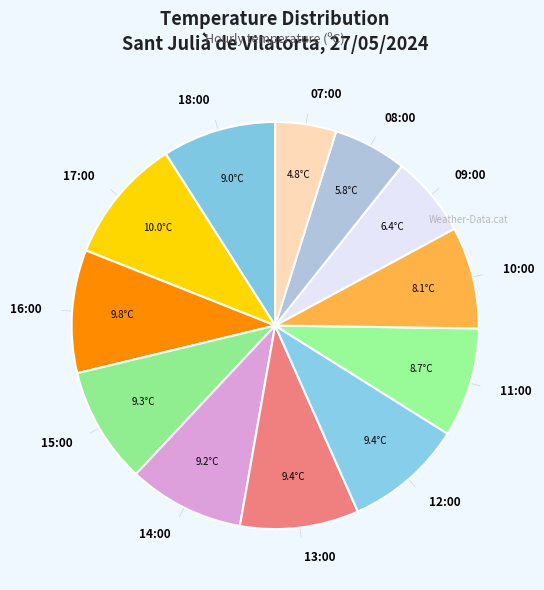

Is the sum of 16:00 and 09:00 greater than half?

No